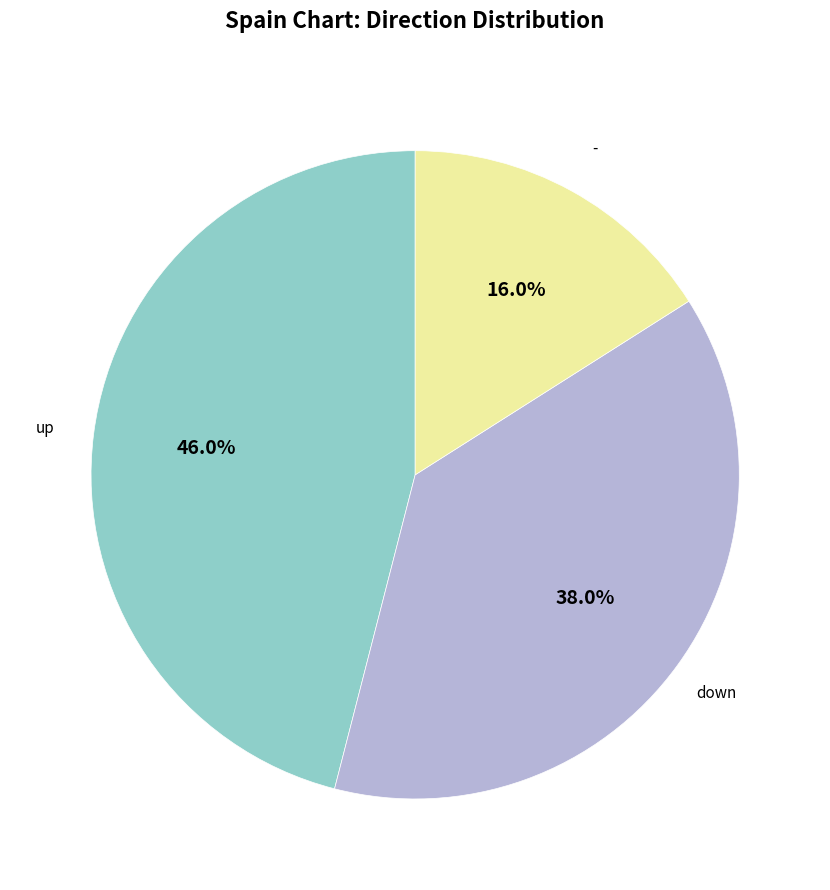

Combined, do down and up account for over 50%?

Yes